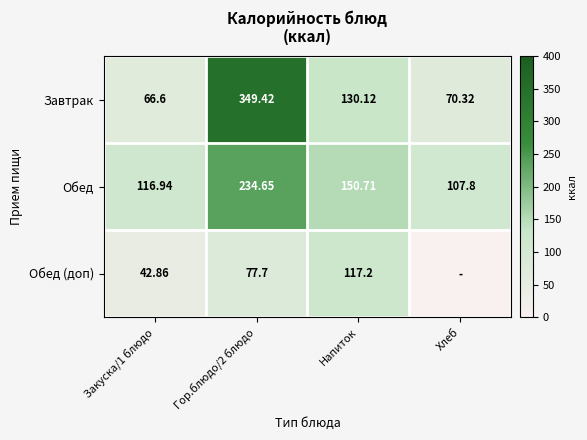

The value of Обед (доп) at Гор.блюдо/2 блюдо is 77.7. True or false?

True